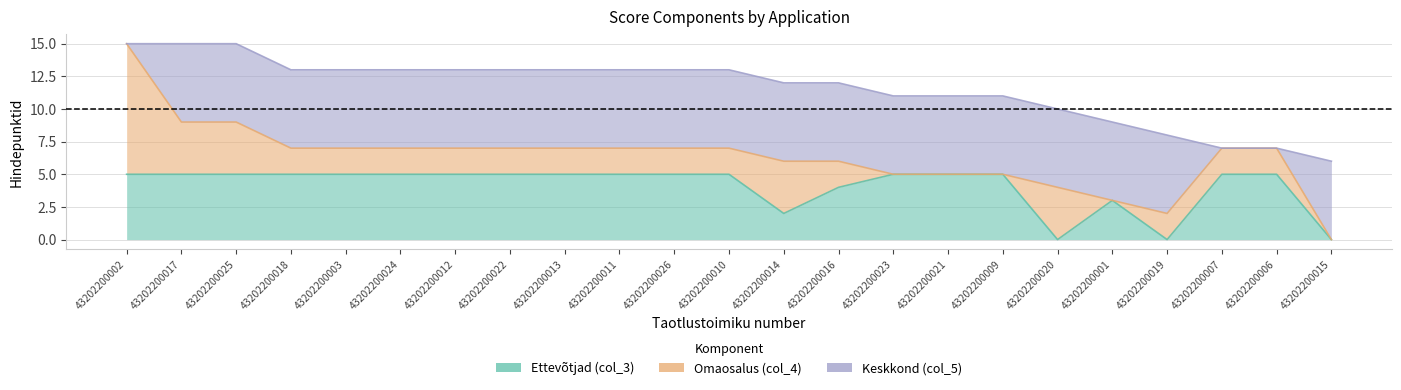

Where is Keskkond (col_5) nearest to the value 3?

43202200002